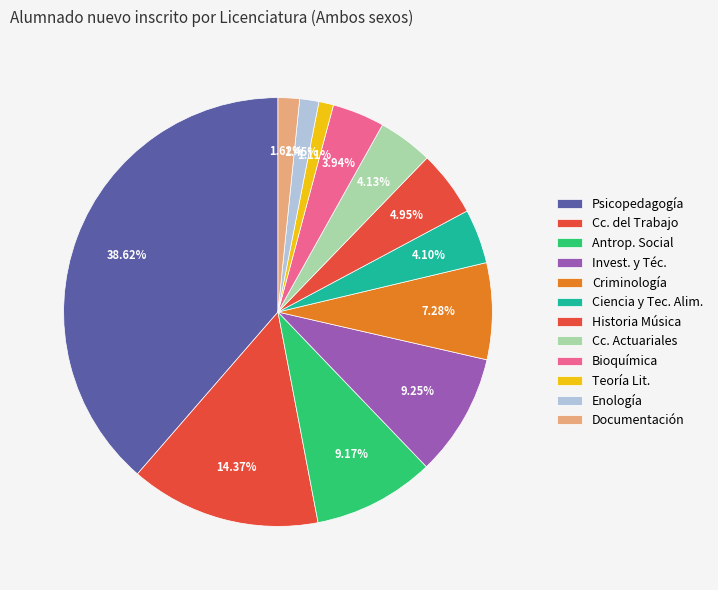

How many segments does this pie chart have?

12